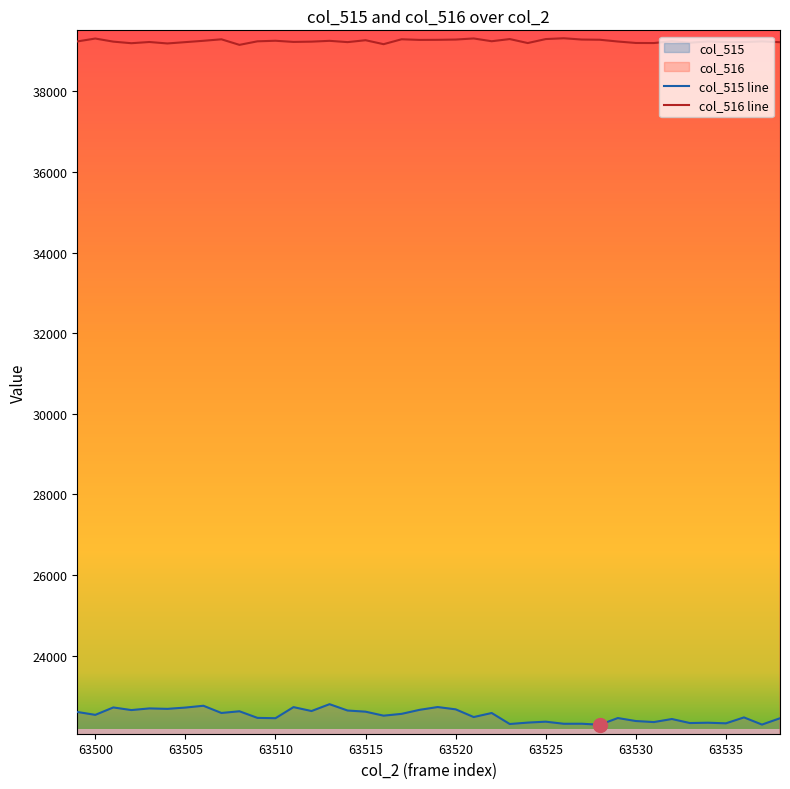

What are all the series names shown in the legend?

col_515, col_516